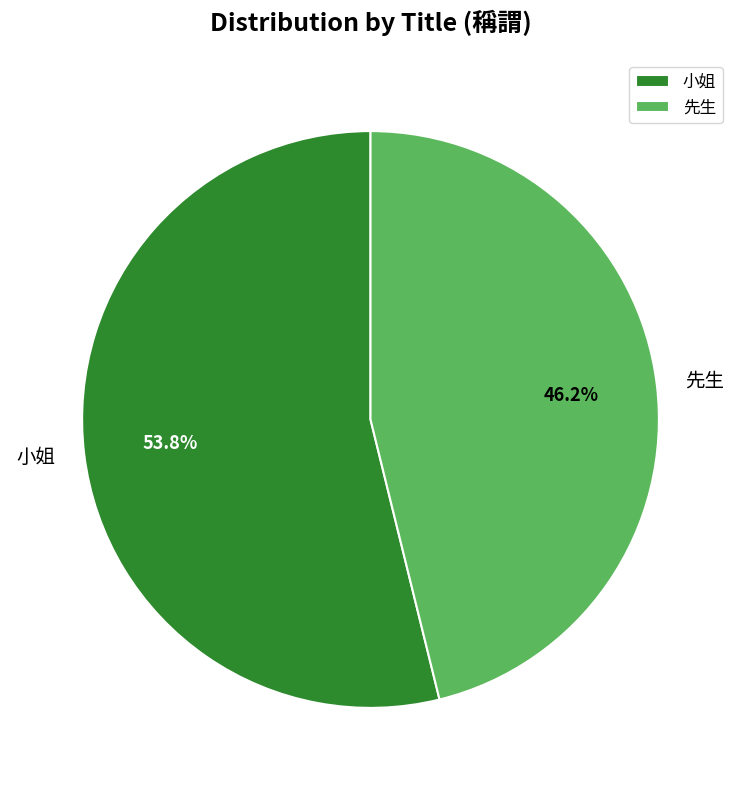

To the nearest percent, what is the difference between the largest and smallest slice percentages?

8%